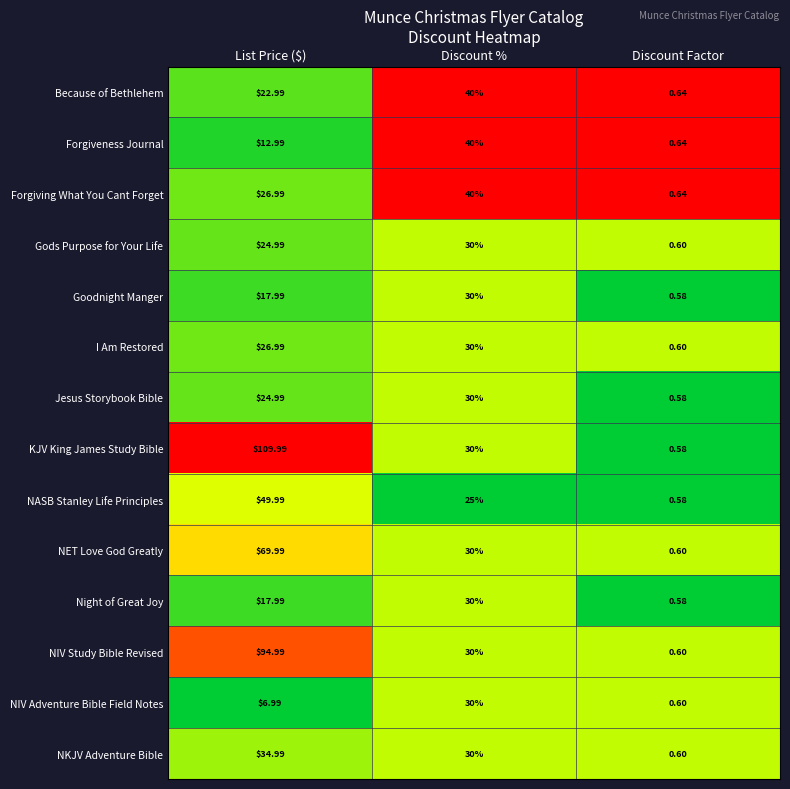

Which category has the lowest value in the NIV Adventure Bible Field Notes series?

Discount Factor